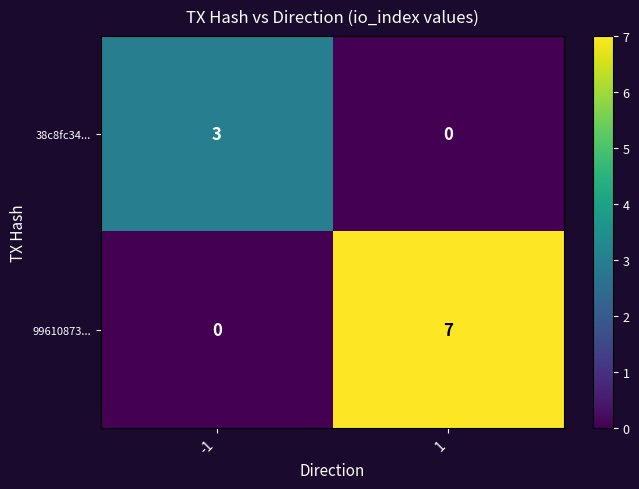

At which category does the chart reach its peak across all series?

1